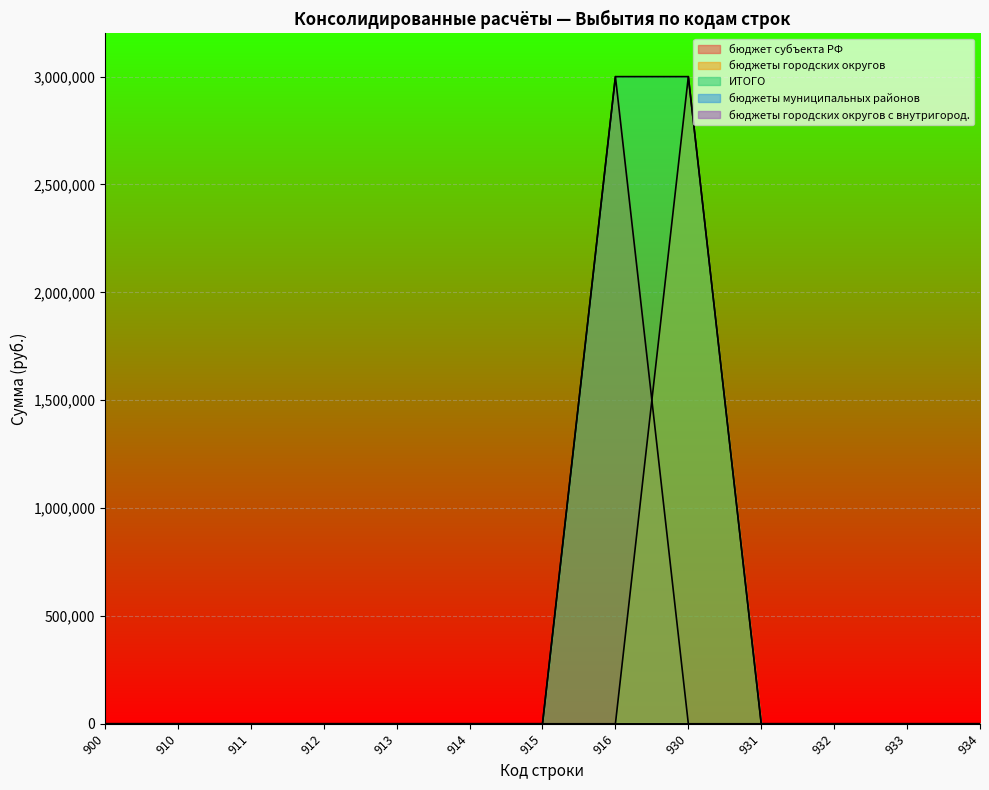

What is the sum of all бюджет субъекта РФ values?

3000000